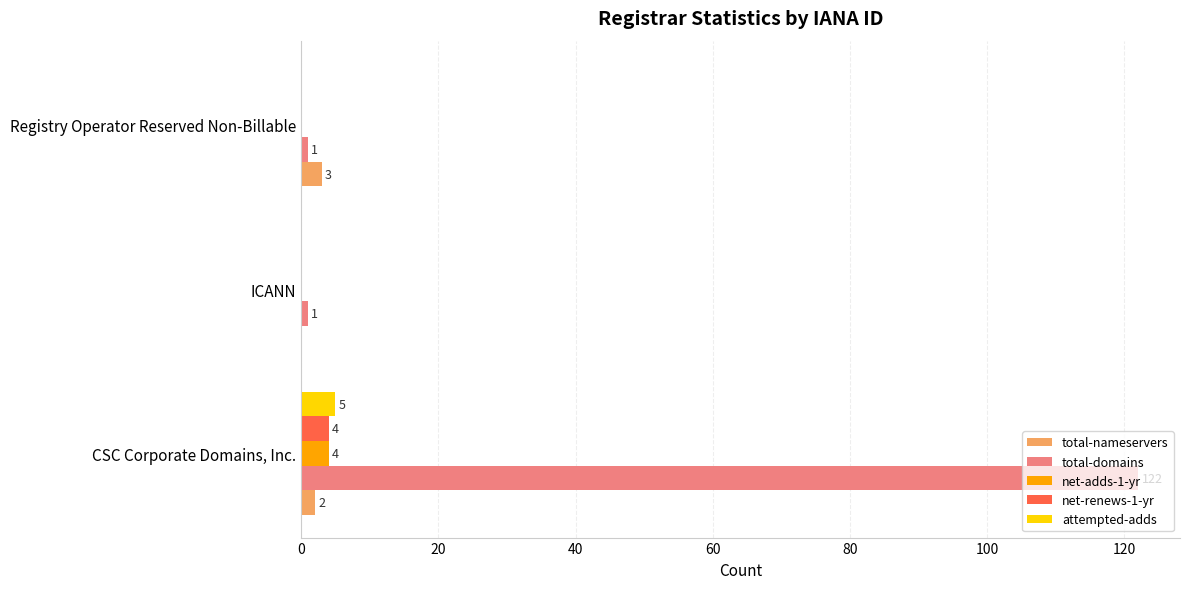

True or false: total-nameservers has a value of 3 at Registry Operator Reserved Non-Billable.

True